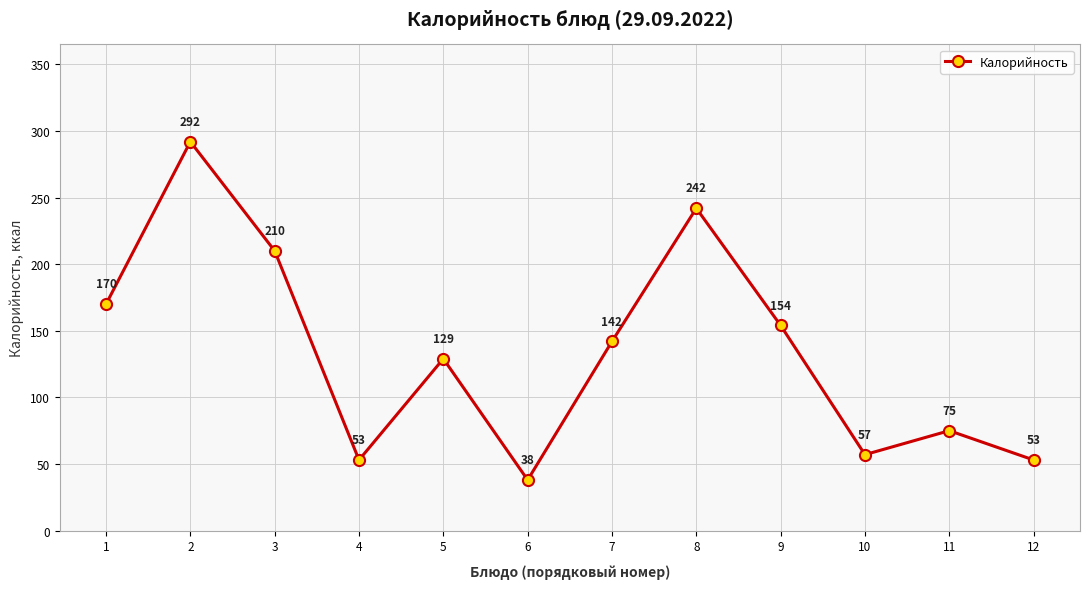

Reading left to right, transcribe all the data shown in this chart.

170	292	210	53	129	38	142	242	154	57	75	53